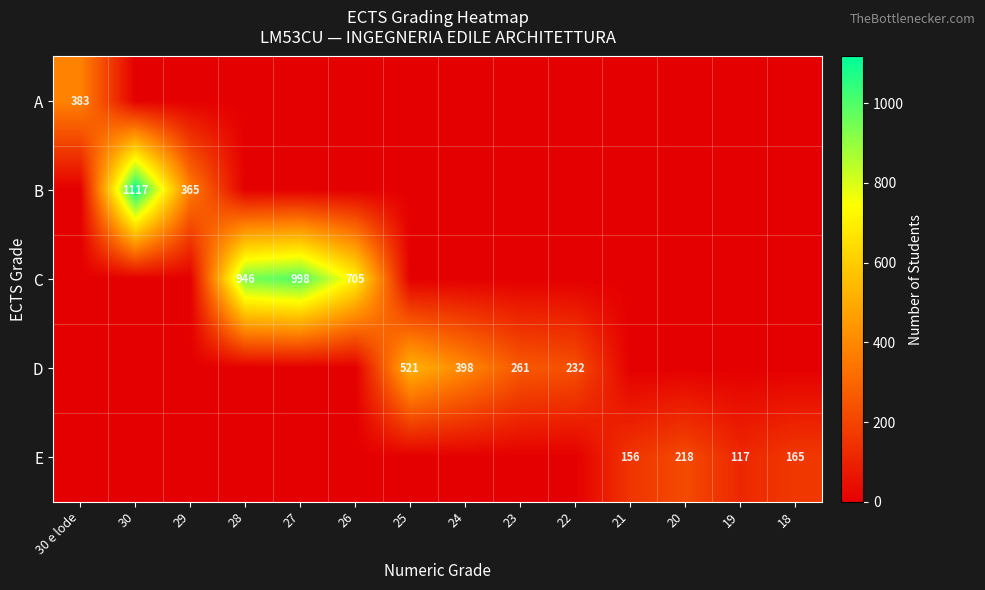

The B series shows 365 at 29. True or false?

True